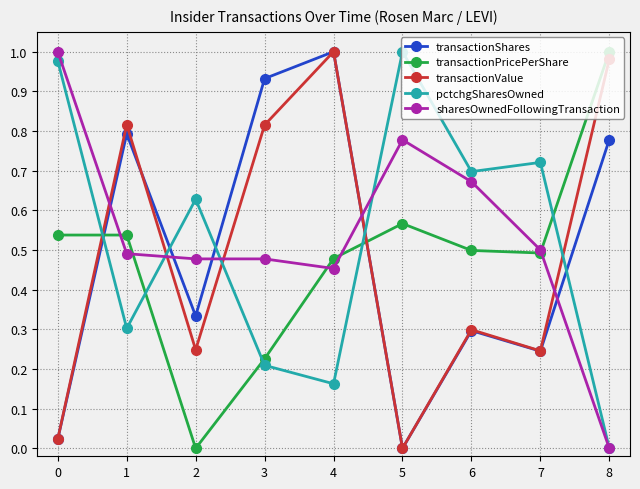

Is it true that pctchgSharesOwned equals 1.3 at 7?

False